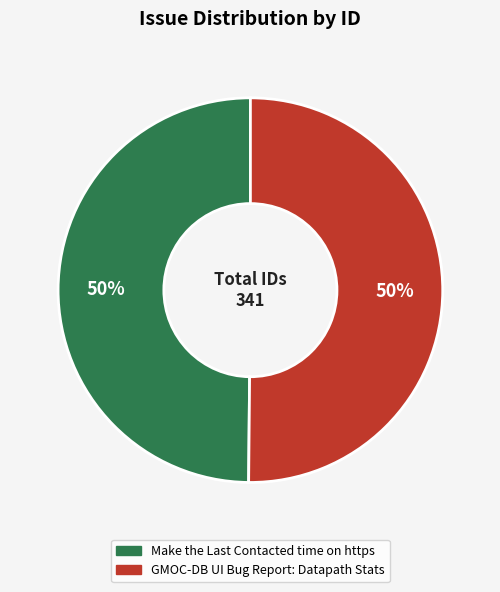

How many slices are in this pie chart?

2